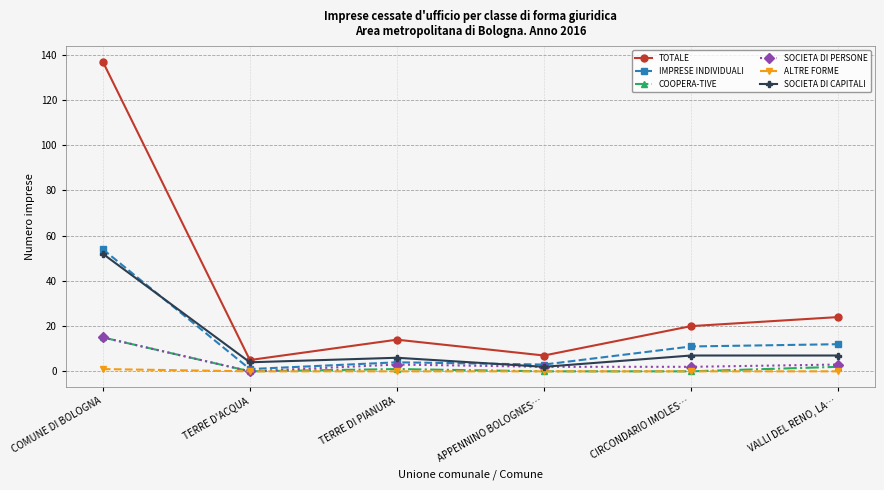

Is it true that COOPERA-TIVE equals 27 at COMUNE DI BOLOGNA?

False